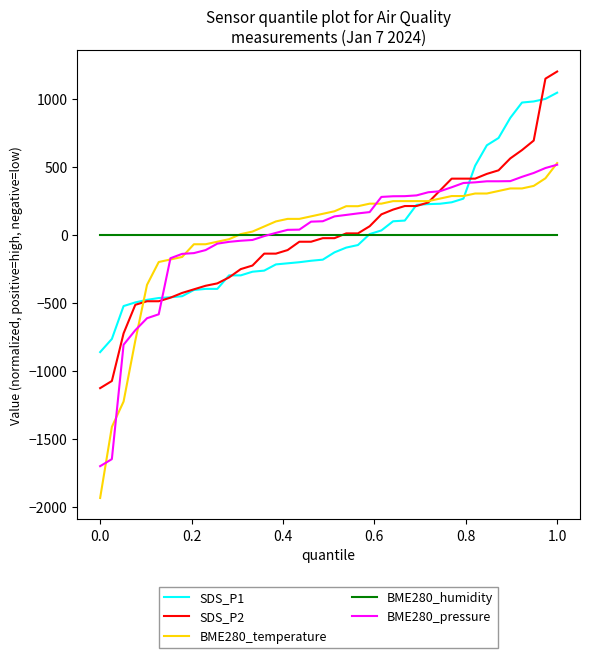

What is the minimum value for BME280_temperature?

-1937.1